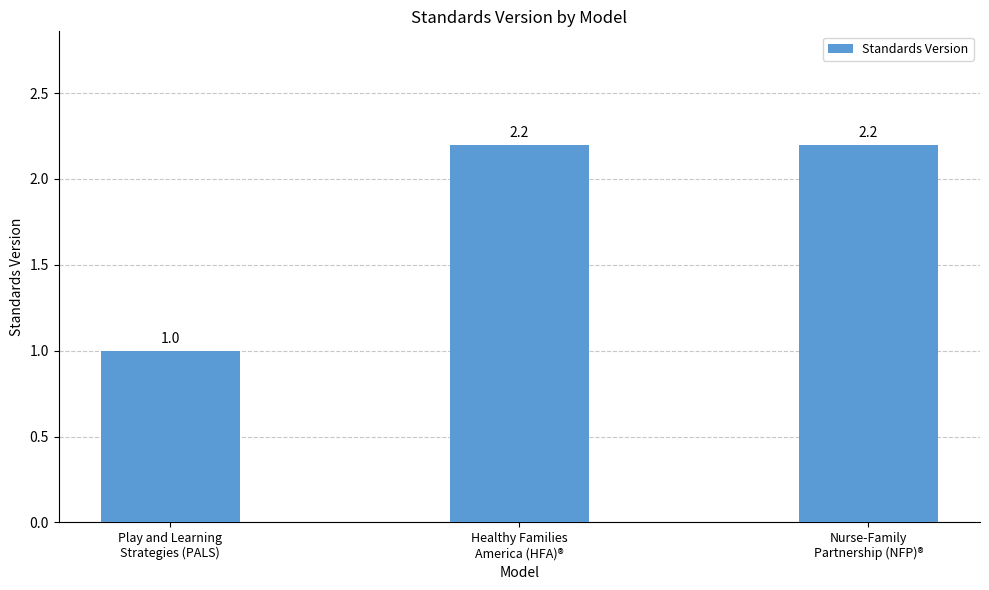

Reading right to left, list all the values displayed in this chart.

2.2	2.2	1.0